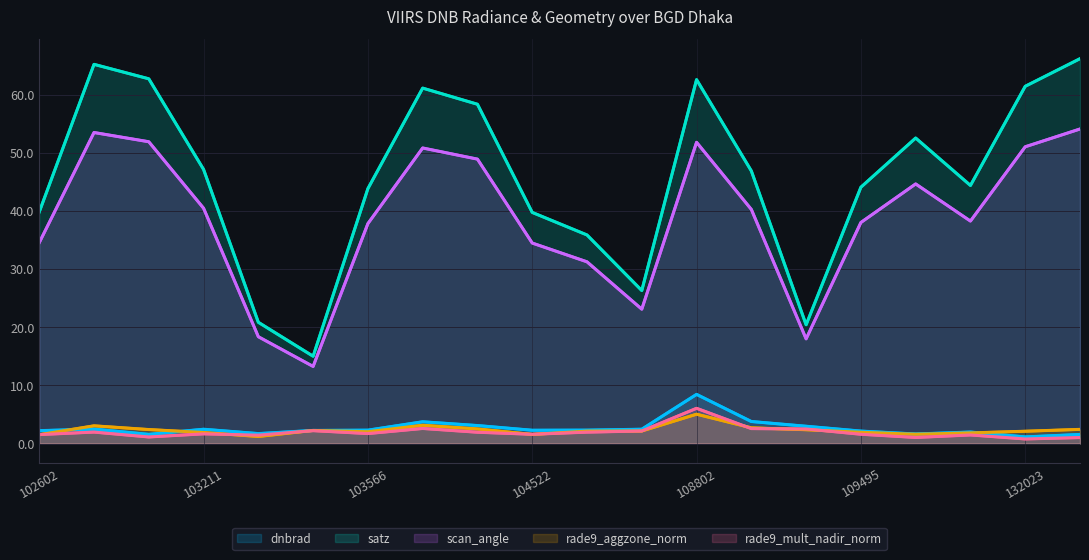

How many lines are shown in the chart?

5